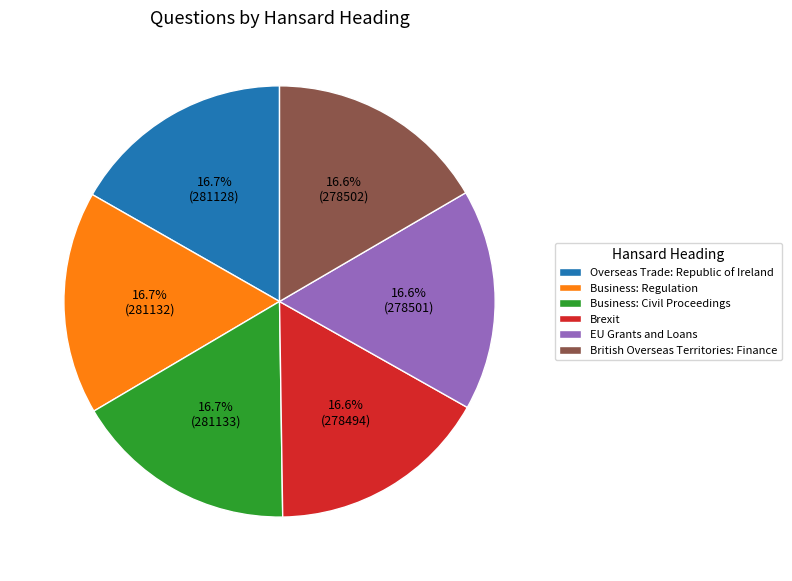

Is there any slice that represents more than half of the pie?

No